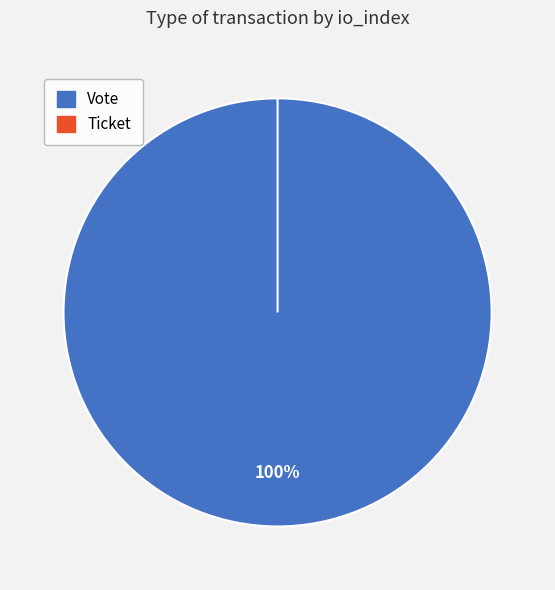

What is the majority slice?

Vote